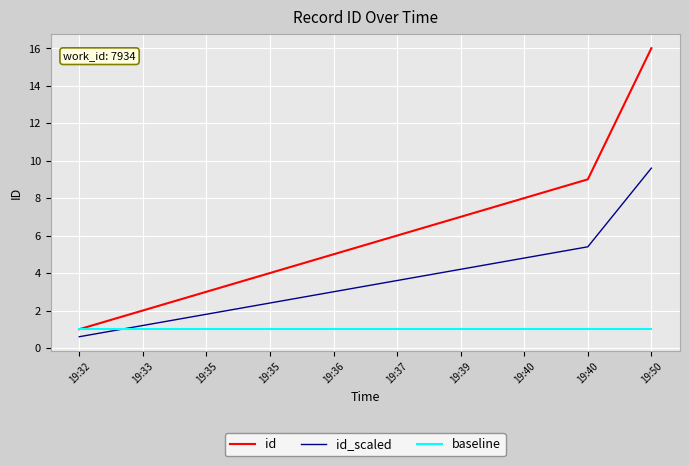

Rank the series by their average value, from highest to lowest.

id, id_scaled, baseline